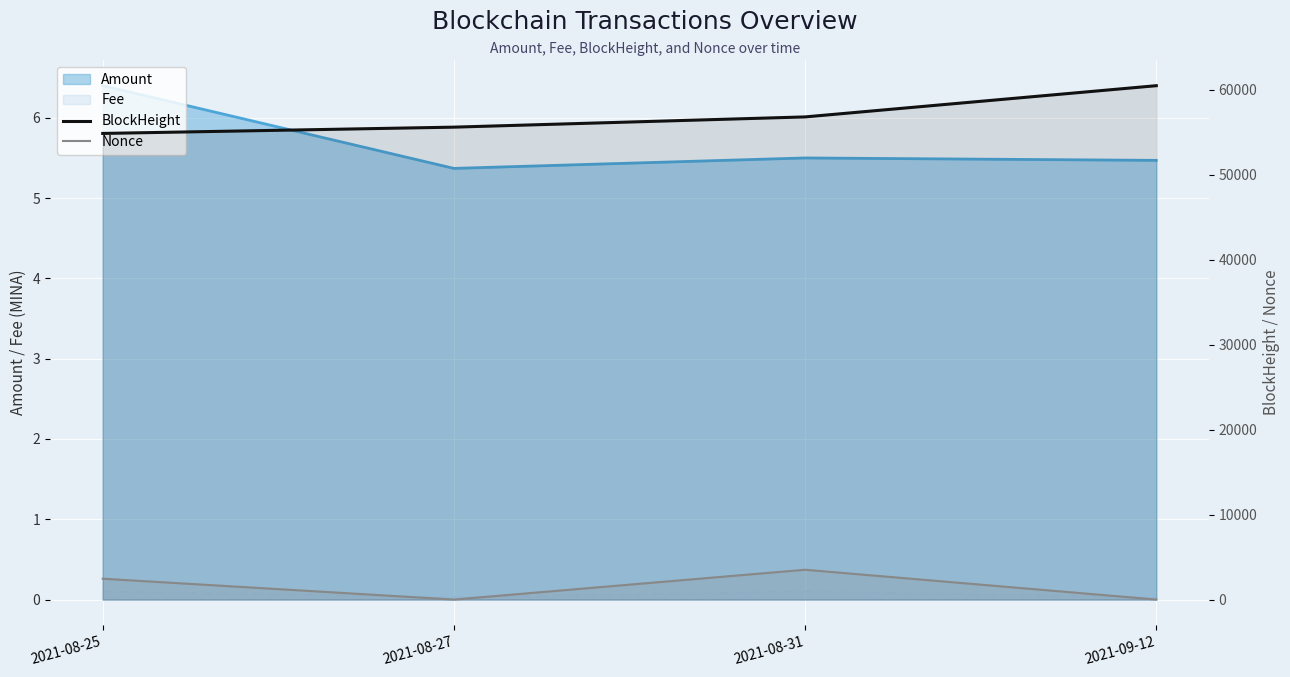

Which series has the widest spread of values?

BlockHeight